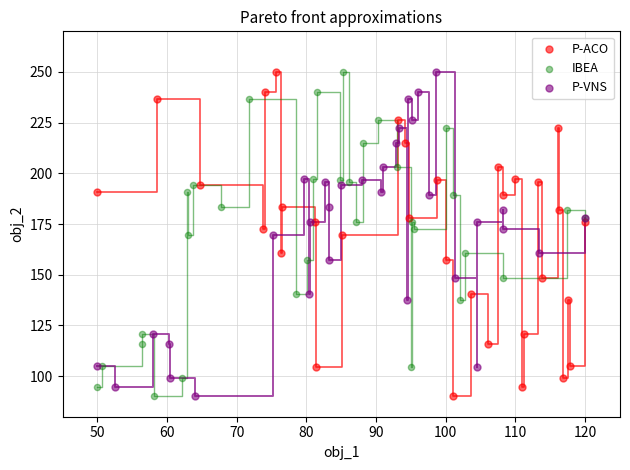

What are all the series names shown in the legend?

P-ACO, IBEA, P-VNS